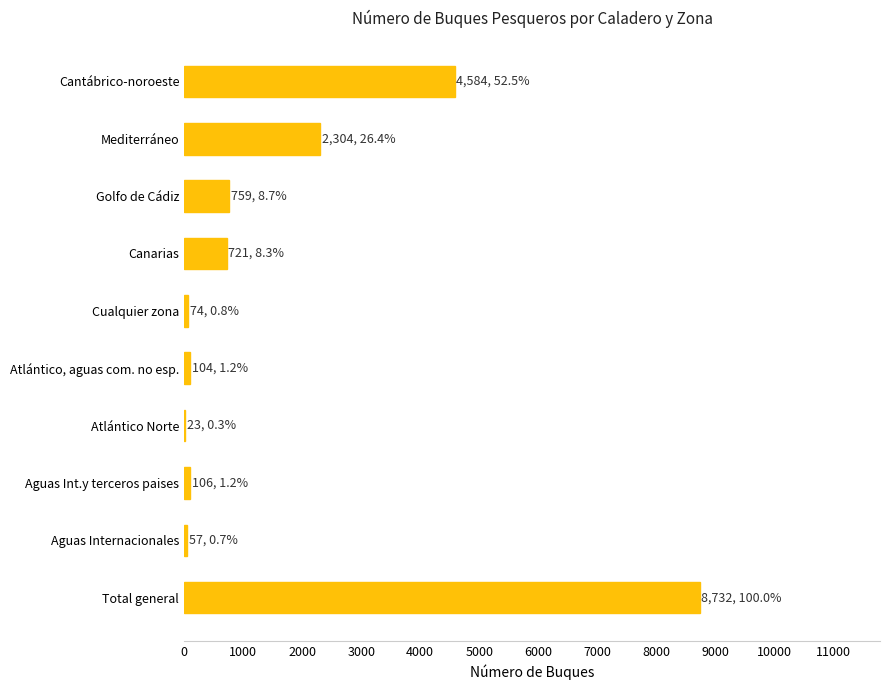

What is the sum of all values?

17464